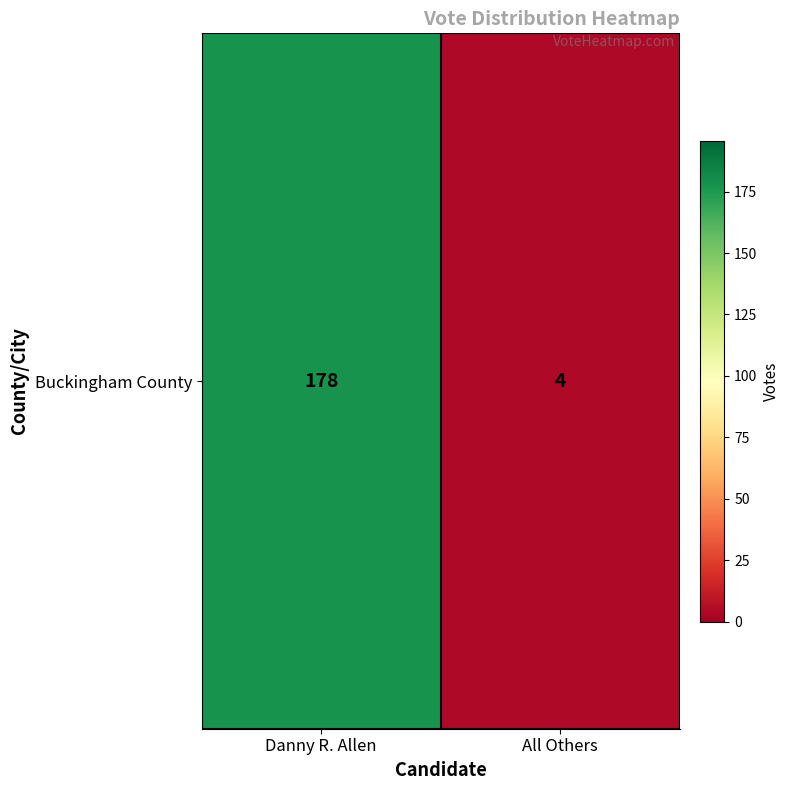

What is the smallest value displayed?

4